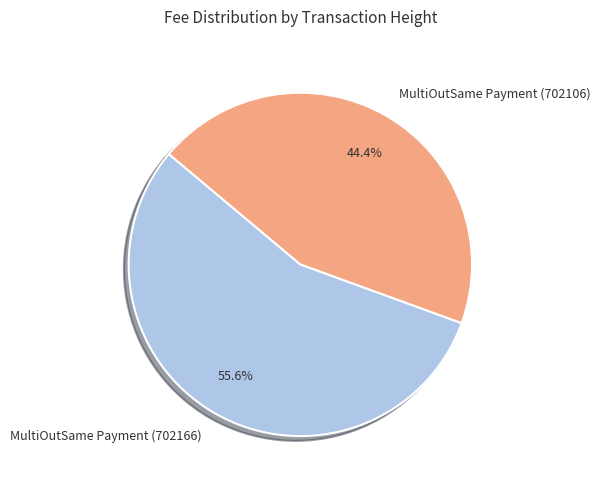

Is the sum of MultiOutSame Payment (702166) and MultiOutSame Payment (702106) greater than half?

Yes